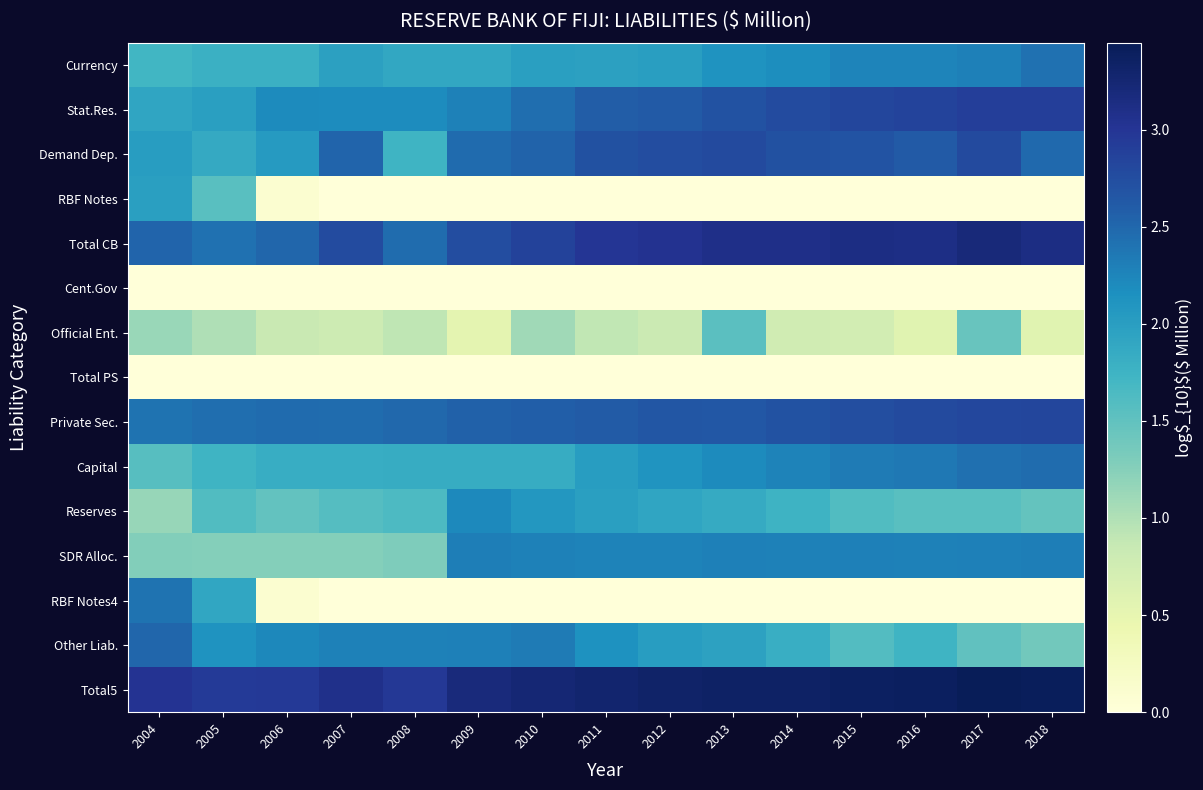

Reading left to right, list all the values displayed in this chart.

Currency: 2004=1.7	2005=1.8	2006=1.8	2007=2.0	2008=1.9	2009=1.9	2010=2.0	2011=2.0	2012=2.0	2013=2.1	2014=2.2	2015=2.3	2016=2.3	2017=2.3	2018=2.4
Stat.Res.: 2004=1.9	2005=2.0	2006=2.2	2007=2.2	2008=2.2	2009=2.3	2010=2.4	2011=2.6	2012=2.6	2013=2.7	2014=2.8	2015=2.8	2016=2.8	2017=2.9	2018=2.9
Demand Dep.: 2004=2.0	2005=1.9	2006=2.0	2007=2.5	2008=1.7	2009=2.5	2010=2.5	2011=2.7	2012=2.8	2013=2.8	2014=2.7	2015=2.7	2016=2.6	2017=2.8	2018=2.5
RBF Notes: 2004=2.0	2005=1.6	2006=0.1	2007=0.0	2008=0.0	2009=0.0	2010=0.0	2011=0.0	2012=0.0	2013=0.0	2014=0.0	2015=0.0	2016=0.0	2017=0.0	2018=0.0
Total CB: 2004=2.5	2005=2.4	2006=2.5	2007=2.8	2008=2.5	2009=2.8	2010=2.9	2011=3.0	2012=3.0	2013=3.1	2014=3.1	2015=3.1	2016=3.1	2017=3.2	2018=3.1
Cent.Gov: 2004=0.0	2005=0.0	2006=0.0	2007=0.0	2008=0.0	2009=0.0	2010=0.0	2011=0.0	2012=0.0	2013=0.0	2014=0.0	2015=0.0	2016=0.0	2017=0.0	2018=0.0
Official Ent.: 2004=1.1	2005=1.0	2006=0.8	2007=0.8	2008=0.9	2009=0.5	2010=1.1	2011=0.9	2012=0.8	2013=1.5	2014=0.8	2015=0.7	2016=0.6	2017=1.4	2018=0.6
Total PS: 2004=0.0	2005=0.0	2006=0.0	2007=0.0	2008=0.0	2009=0.0	2010=0.0	2011=0.0	2012=0.0	2013=0.0	2014=0.0	2015=0.0	2016=0.0	2017=0.0	2018=0.0
Private Sec.: 2004=2.4	2005=2.4	2006=2.5	2007=2.5	2008=2.5	2009=2.6	2010=2.6	2011=2.6	2012=2.7	2013=2.6	2014=2.7	2015=2.7	2016=2.8	2017=2.8	2018=2.8
Capital: 2004=1.6	2005=1.7	2006=1.8	2007=1.8	2008=1.8	2009=1.8	2010=1.8	2011=2.0	2012=2.1	2013=2.2	2014=2.3	2015=2.3	2016=2.4	2017=2.4	2018=2.5
Reserves: 2004=1.1	2005=1.6	2006=1.5	2007=1.6	2008=1.6	2009=2.2	2010=2.1	2011=2.0	2012=1.9	2013=1.8	2014=1.8	2015=1.6	2016=1.6	2017=1.6	2018=1.5
SDR Alloc.: 2004=1.3	2005=1.3	2006=1.3	2007=1.3	2008=1.3	2009=2.3	2010=2.3	2011=2.3	2012=2.3	2013=2.3	2014=2.3	2015=2.3	2016=2.3	2017=2.3	2018=2.3
RBF Notes4: 2004=2.4	2005=1.9	2006=0.1	2007=0.0	2008=0.0	2009=0.0	2010=0.0	2011=0.0	2012=0.0	2013=0.0	2014=0.0	2015=0.0	2016=0.0	2017=0.0	2018=0.0
Other Liab.: 2004=2.5	2005=2.1	2006=2.2	2007=2.3	2008=2.3	2009=2.3	2010=2.3	2011=2.1	2012=2.0	2013=2.0	2014=1.8	2015=1.6	2016=1.7	2017=1.5	2018=1.4
Total5: 2004=3.0	2005=2.9	2006=3.0	2007=3.1	2008=3.0	2009=3.2	2010=3.2	2011=3.3	2012=3.3	2013=3.3	2014=3.4	2015=3.4	2016=3.4	2017=3.4	2018=3.4